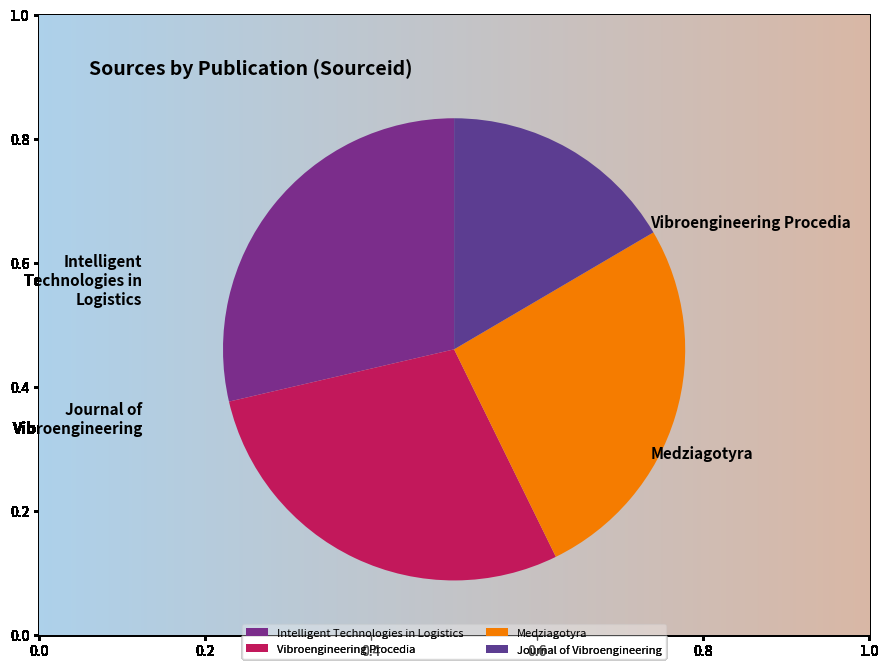

Between Intelligent Technologies in Logistics and Medziagotyra, which is larger?

Intelligent Technologies in Logistics